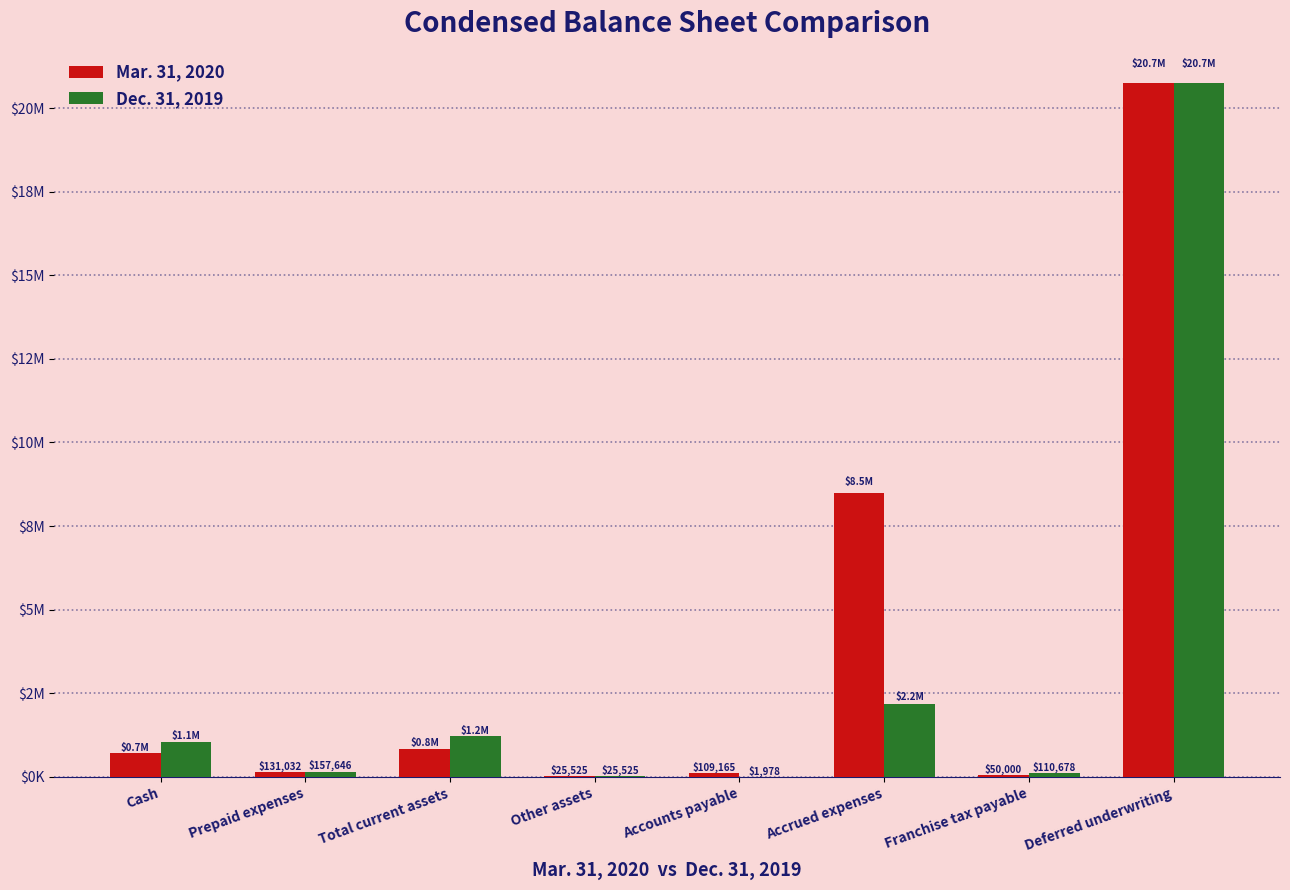

Which series changed the most between Prepaid expenses and Deferred underwriting?

Mar. 31, 2020